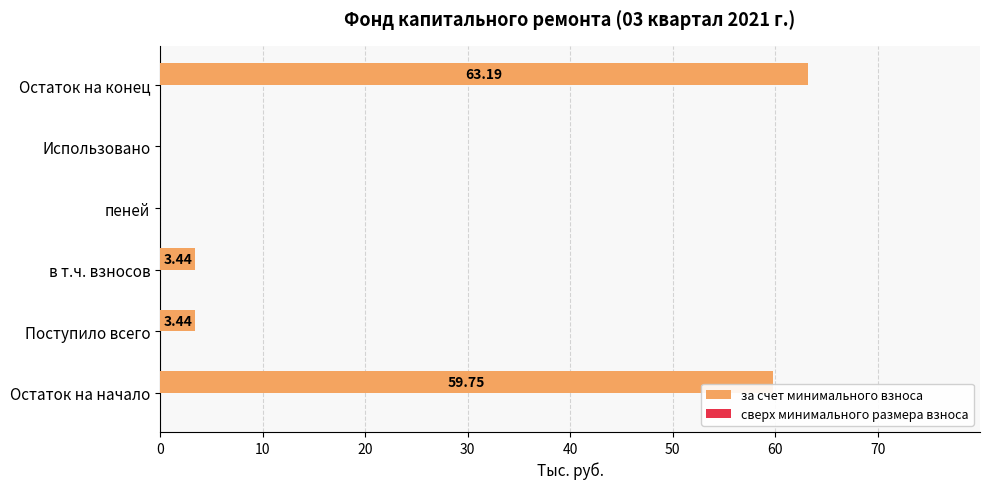

Which category has the highest value across all series?

Остаток на конец